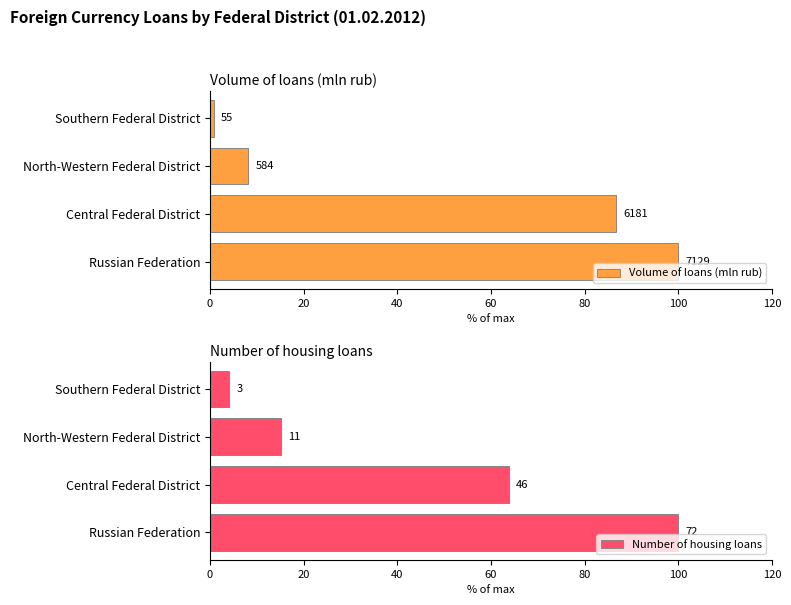

Reading right to left, list all the values displayed in this chart.

Volume of loans (mln rub): 0.8	8.2	86.7	100.0
Number of housing loans: 4.2	15.3	63.9	100.0